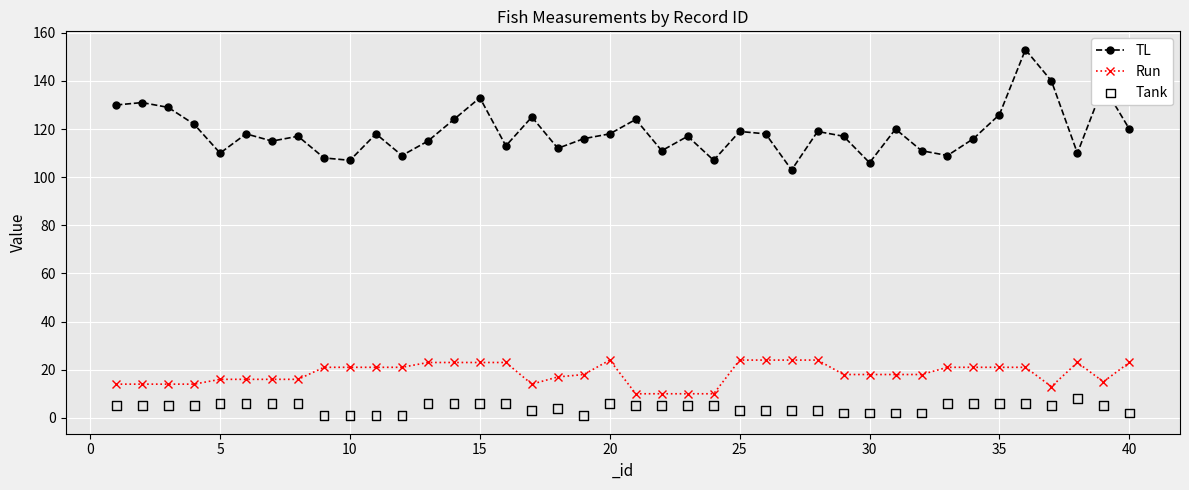

Which series contains the lowest Y value?

Tank